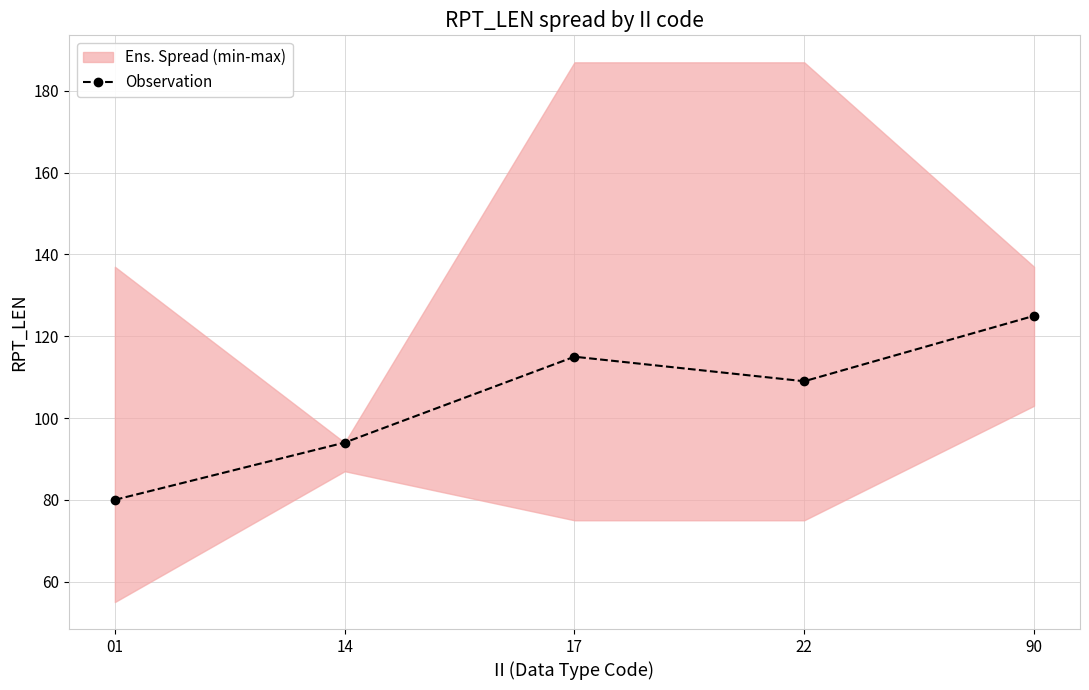

The value of Observation at 01 is 80. True or false?

True